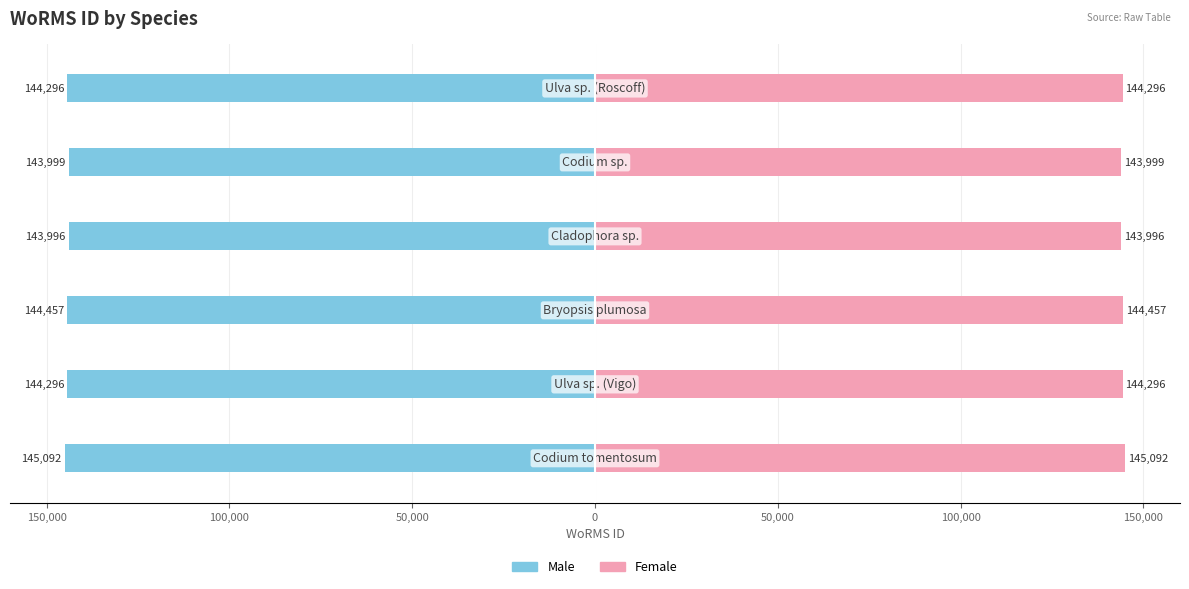

Which series has the widest spread of values?

Male